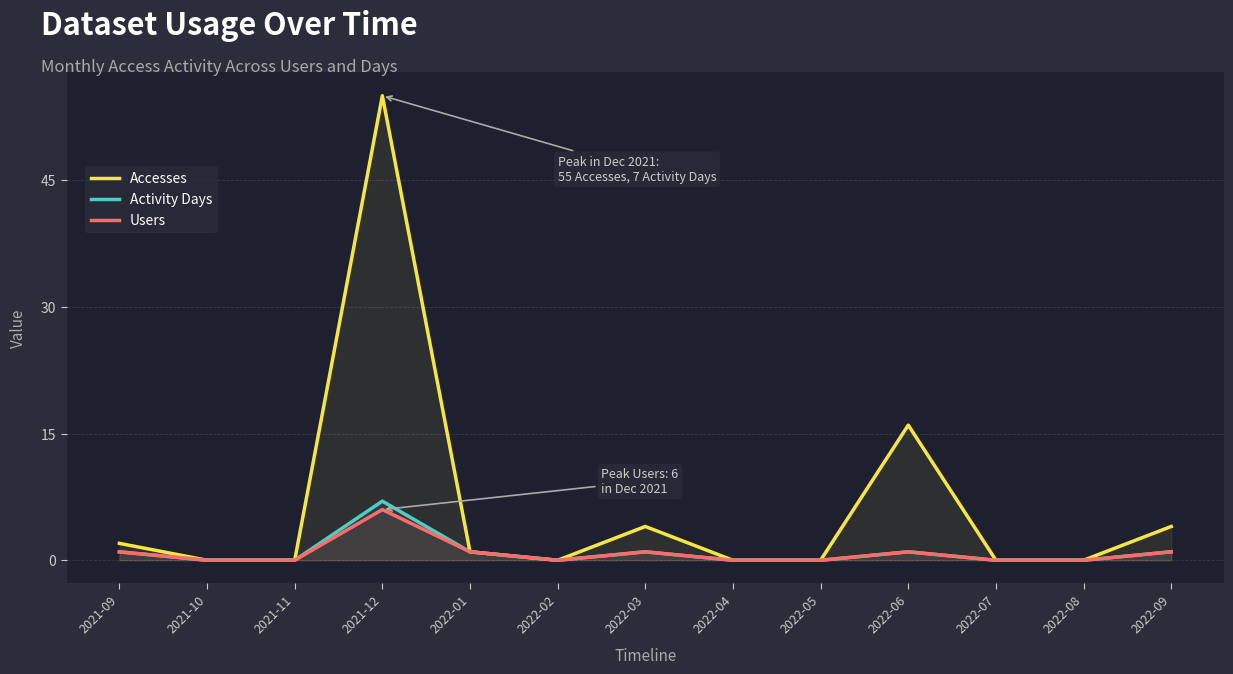

List the series in order of their peak value, lowest first.

Users, Activity Days, Accesses